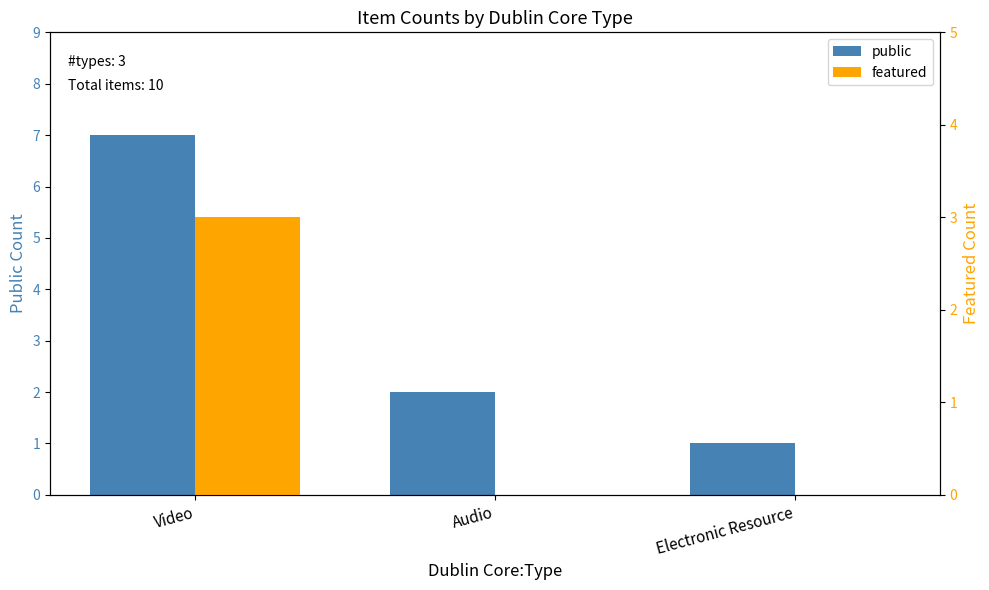

Which series has the largest range (max minus min)?

public